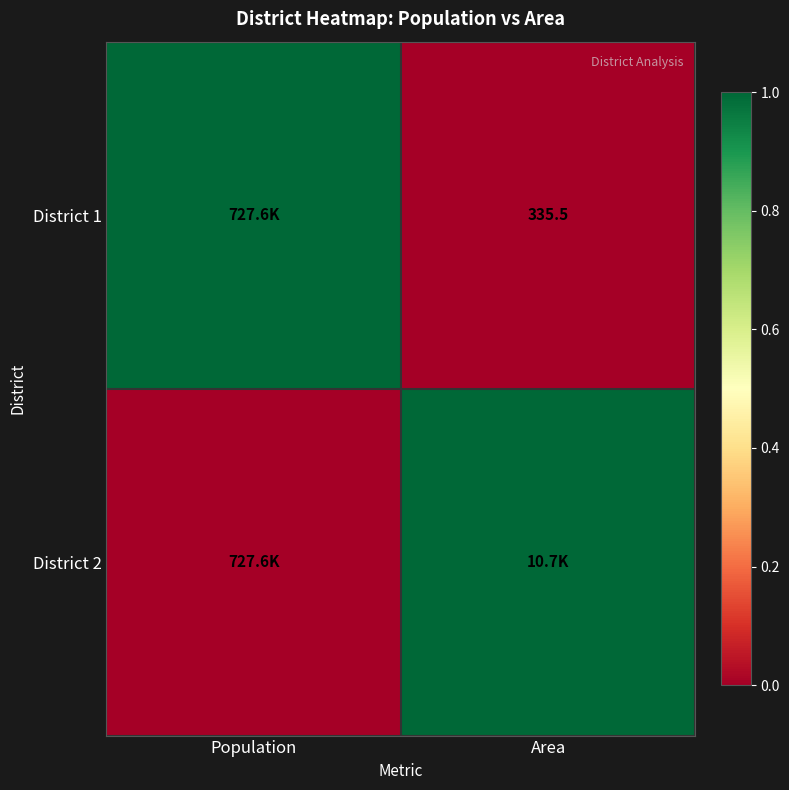

The District 1 series shows 143.2 at Area. True or false?

False